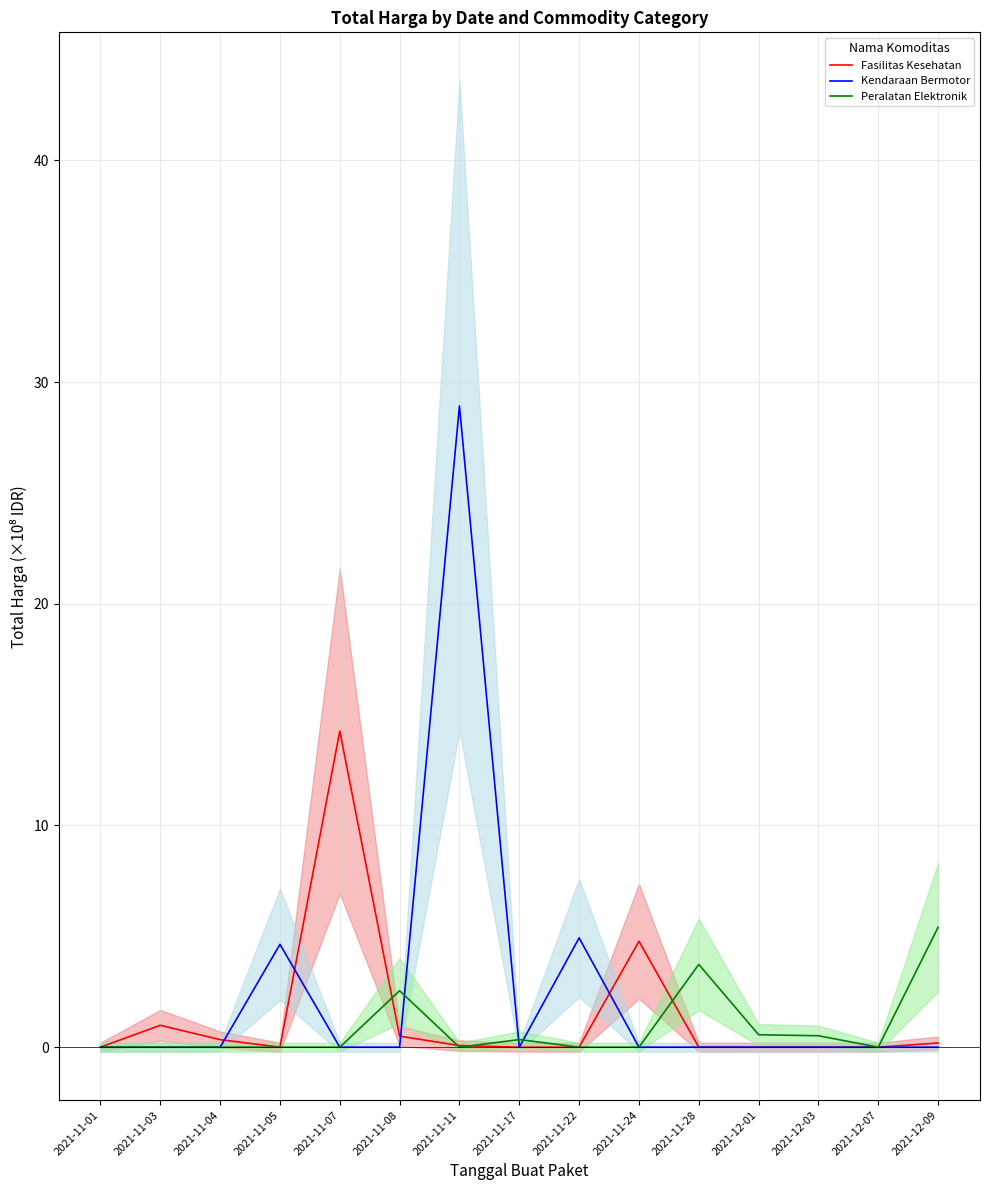

What is the average value of the Kendaraan Bermotor series?

2.6